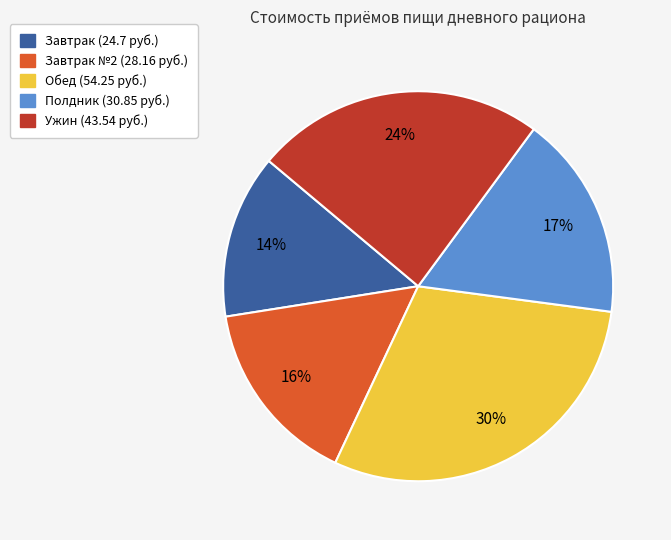

To the nearest percent, what is the average slice percentage?

20%